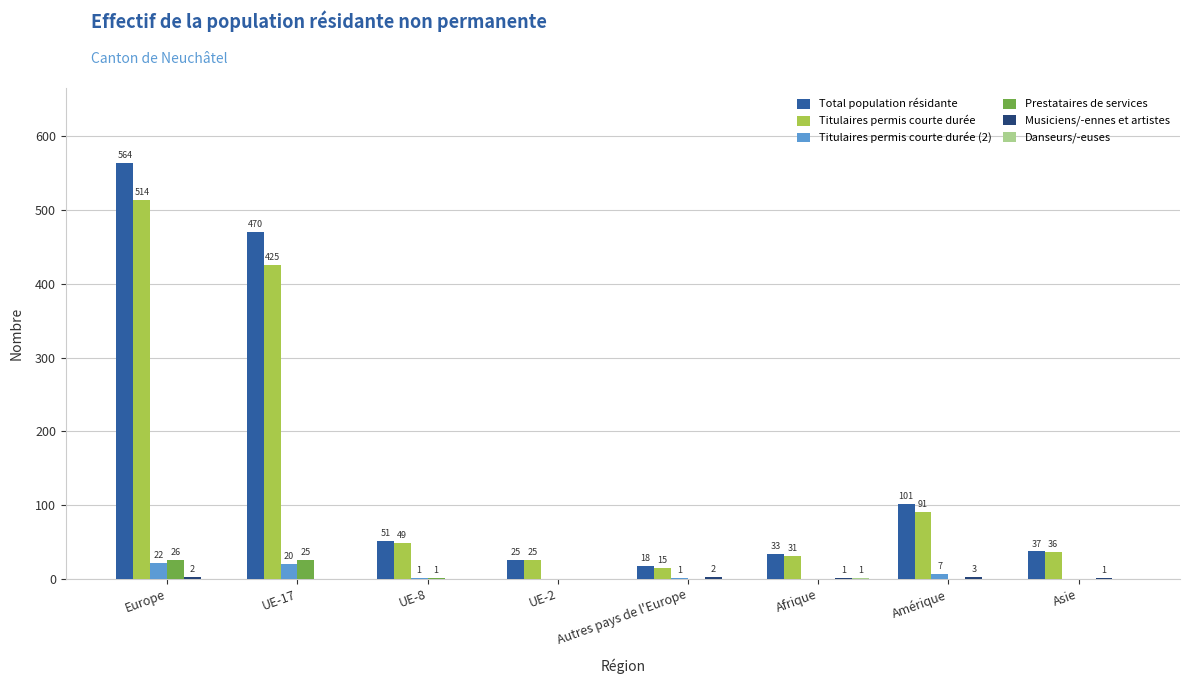

Which category has the highest value across all series?

Europe